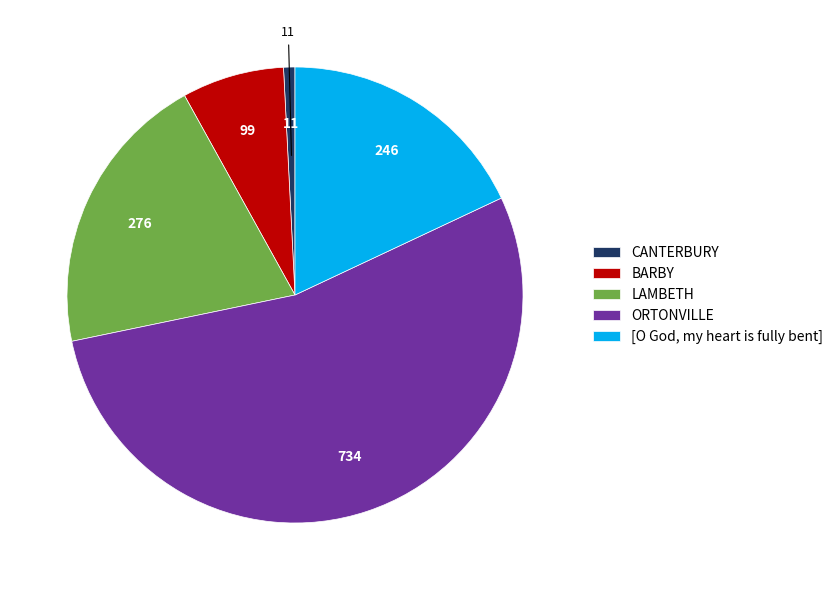

How many slices are in this pie chart?

5